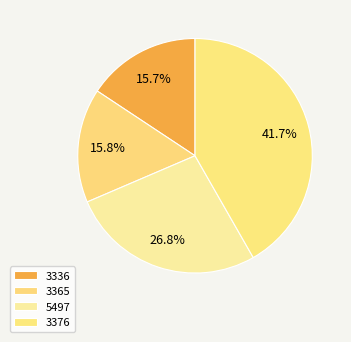

The 3336 slice represents 16% of the pie. True or false?

True